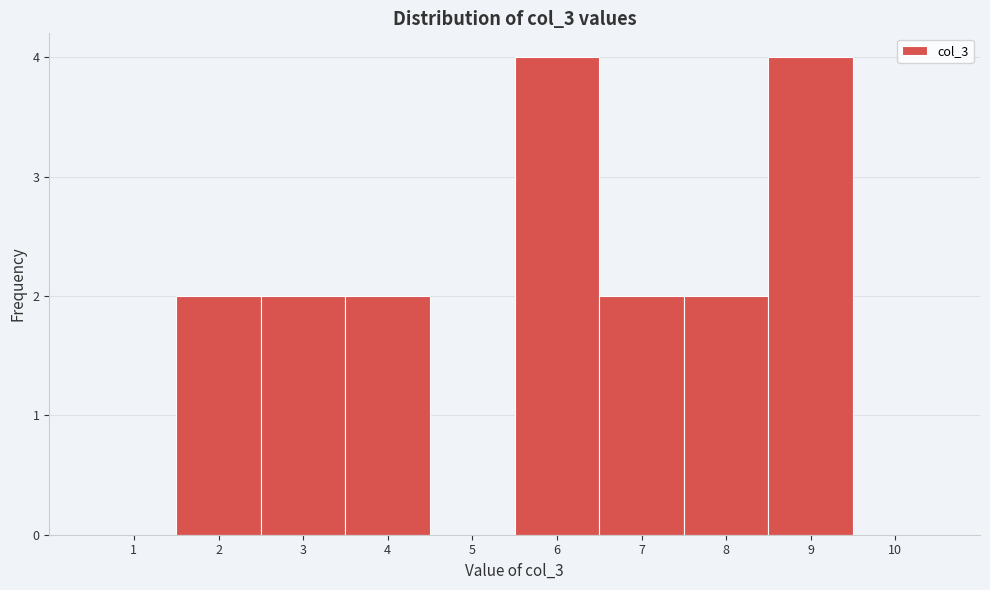

Reading left to right, transcribe this chart: for each bar, give the range it covers on the x-axis and its height. The values are not printed on the chart, so give them approximately, as read against the axis.

0.5 to 1.5: 0
1.5 to 2.5: 2
2.5 to 3.5: 2
3.5 to 4.5: 2
4.5 to 5.5: 0
5.5 to 6.5: 4
6.5 to 7.5: 2
7.5 to 8.5: 2
8.5 to 9.5: 4
9.5 to 10.5: 0